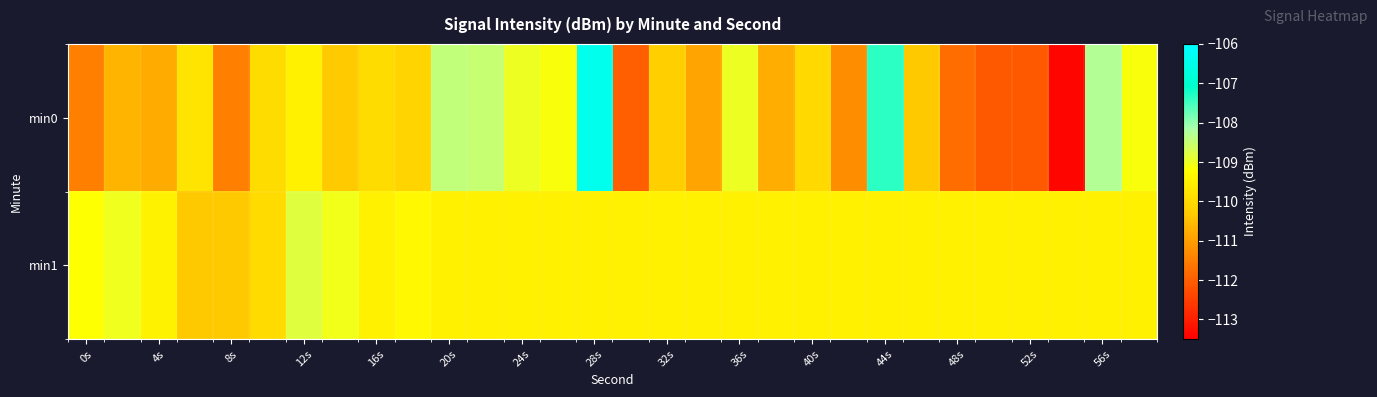

What is the minimum value shown in the chart?

-113.4